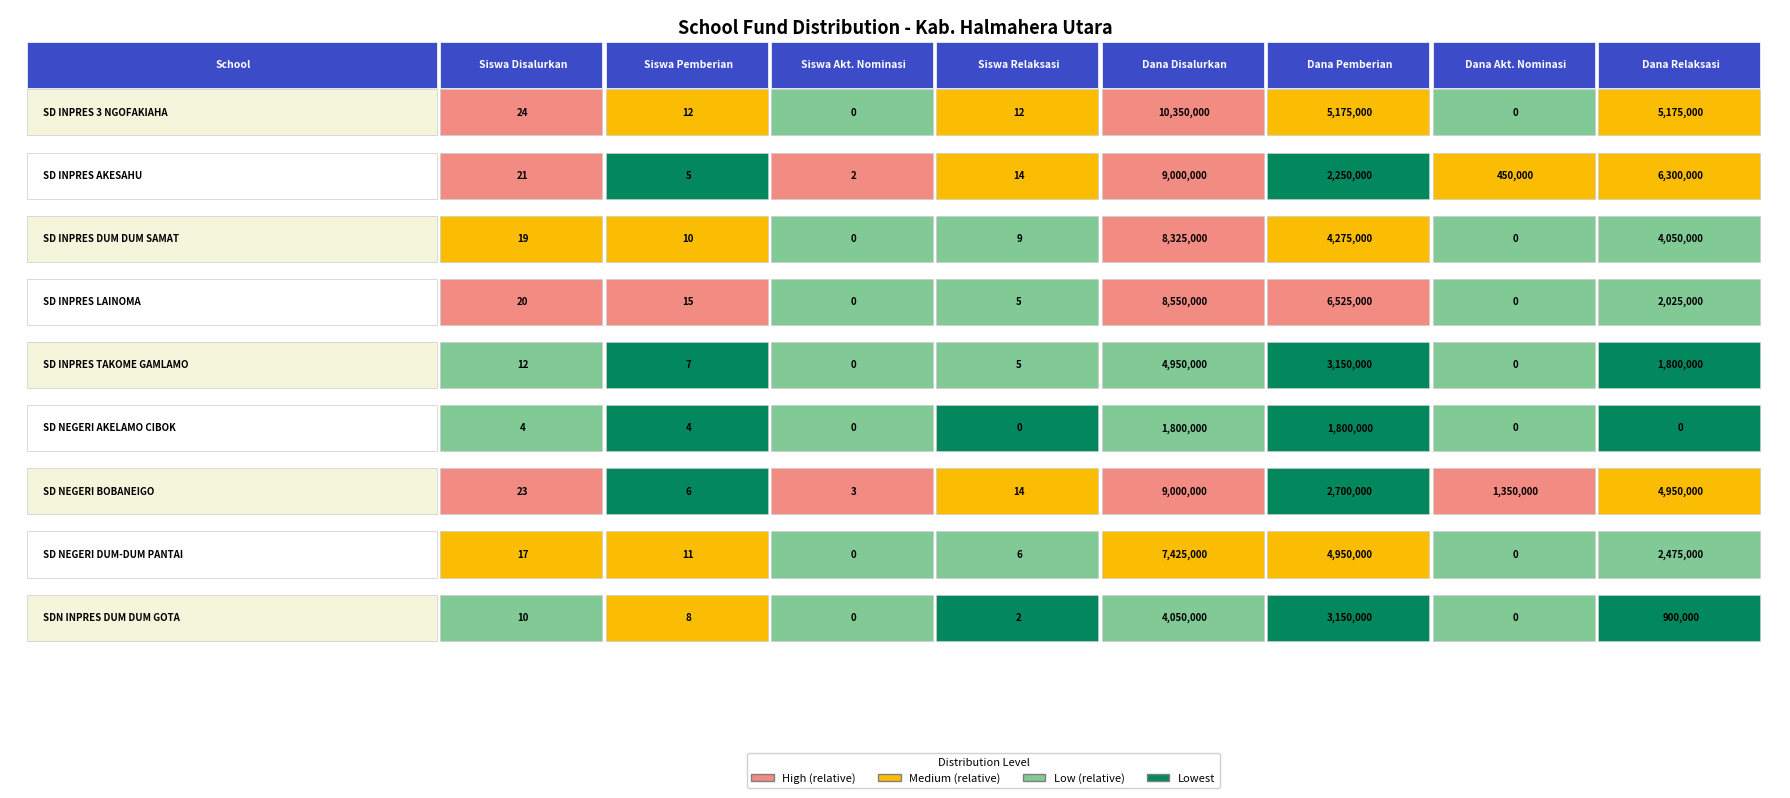

Reading left to right, extract all data points from this chart.

SD INPRES 3 NGOFAKIAHA: SD INPRES 3 NGOFAKIAHA=24	SD INPRES AKESAHU=12	SD INPRES DUM DUM SAMAT=0	SD INPRES LAINOMA=12	SD INPRES TAKOME GAMLAMO=10350000	SD NEGERI AKELAMO CIBOK=5175000	SD NEGERI BOBANEIGO=0	SD NEGERI DUM-DUM PANTAI=5175000
SD INPRES AKESAHU: SD INPRES 3 NGOFAKIAHA=21	SD INPRES AKESAHU=5	SD INPRES DUM DUM SAMAT=2	SD INPRES LAINOMA=14	SD INPRES TAKOME GAMLAMO=9000000	SD NEGERI AKELAMO CIBOK=2250000	SD NEGERI BOBANEIGO=450000	SD NEGERI DUM-DUM PANTAI=6300000
SD INPRES DUM DUM SAMAT: SD INPRES 3 NGOFAKIAHA=19	SD INPRES AKESAHU=10	SD INPRES DUM DUM SAMAT=0	SD INPRES LAINOMA=9	SD INPRES TAKOME GAMLAMO=8325000	SD NEGERI AKELAMO CIBOK=4275000	SD NEGERI BOBANEIGO=0	SD NEGERI DUM-DUM PANTAI=4050000
SD INPRES LAINOMA: SD INPRES 3 NGOFAKIAHA=20	SD INPRES AKESAHU=15	SD INPRES DUM DUM SAMAT=0	SD INPRES LAINOMA=5	SD INPRES TAKOME GAMLAMO=8550000	SD NEGERI AKELAMO CIBOK=6525000	SD NEGERI BOBANEIGO=0	SD NEGERI DUM-DUM PANTAI=2025000
SD INPRES TAKOME GAMLAMO: SD INPRES 3 NGOFAKIAHA=12	SD INPRES AKESAHU=7	SD INPRES DUM DUM SAMAT=0	SD INPRES LAINOMA=5	SD INPRES TAKOME GAMLAMO=4950000	SD NEGERI AKELAMO CIBOK=3150000	SD NEGERI BOBANEIGO=0	SD NEGERI DUM-DUM PANTAI=1800000
SD NEGERI AKELAMO CIBOK: SD INPRES 3 NGOFAKIAHA=4	SD INPRES AKESAHU=4	SD INPRES DUM DUM SAMAT=0	SD INPRES LAINOMA=0	SD INPRES TAKOME GAMLAMO=1800000	SD NEGERI AKELAMO CIBOK=1800000	SD NEGERI BOBANEIGO=0	SD NEGERI DUM-DUM PANTAI=0
SD NEGERI BOBANEIGO: SD INPRES 3 NGOFAKIAHA=23	SD INPRES AKESAHU=6	SD INPRES DUM DUM SAMAT=3	SD INPRES LAINOMA=14	SD INPRES TAKOME GAMLAMO=9000000	SD NEGERI AKELAMO CIBOK=2700000	SD NEGERI BOBANEIGO=1350000	SD NEGERI DUM-DUM PANTAI=4950000
SD NEGERI DUM-DUM PANTAI: SD INPRES 3 NGOFAKIAHA=17	SD INPRES AKESAHU=11	SD INPRES DUM DUM SAMAT=0	SD INPRES LAINOMA=6	SD INPRES TAKOME GAMLAMO=7425000	SD NEGERI AKELAMO CIBOK=4950000	SD NEGERI BOBANEIGO=0	SD NEGERI DUM-DUM PANTAI=2475000
SDN INPRES DUM DUM GOTA: SD INPRES 3 NGOFAKIAHA=10	SD INPRES AKESAHU=8	SD INPRES DUM DUM SAMAT=0	SD INPRES LAINOMA=2	SD INPRES TAKOME GAMLAMO=4050000	SD NEGERI AKELAMO CIBOK=3150000	SD NEGERI BOBANEIGO=0	SD NEGERI DUM-DUM PANTAI=900000